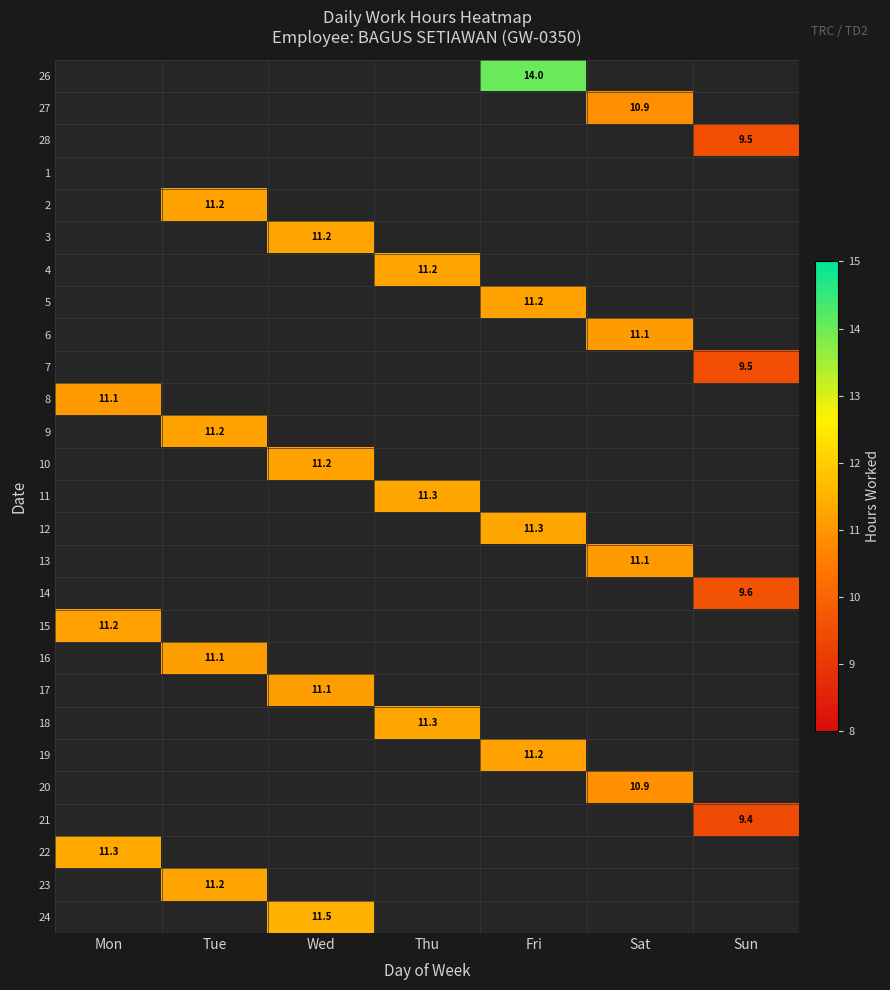

What is the minimum value shown in the chart?

9.4